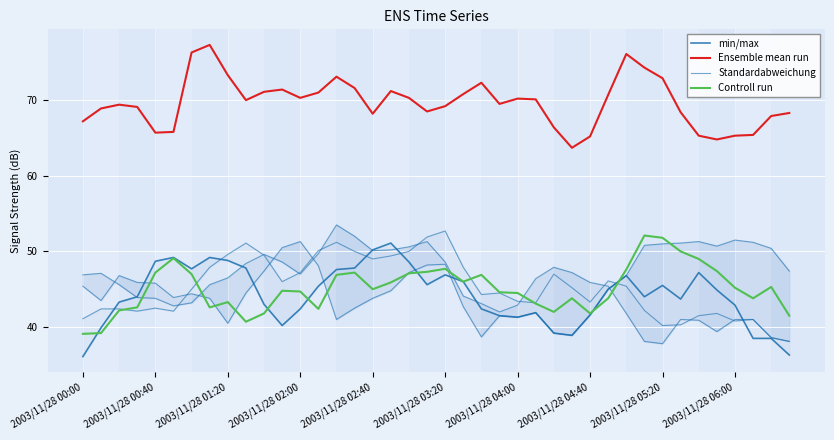

True or false: min/max and Ensemble mean run cross at least once.

False